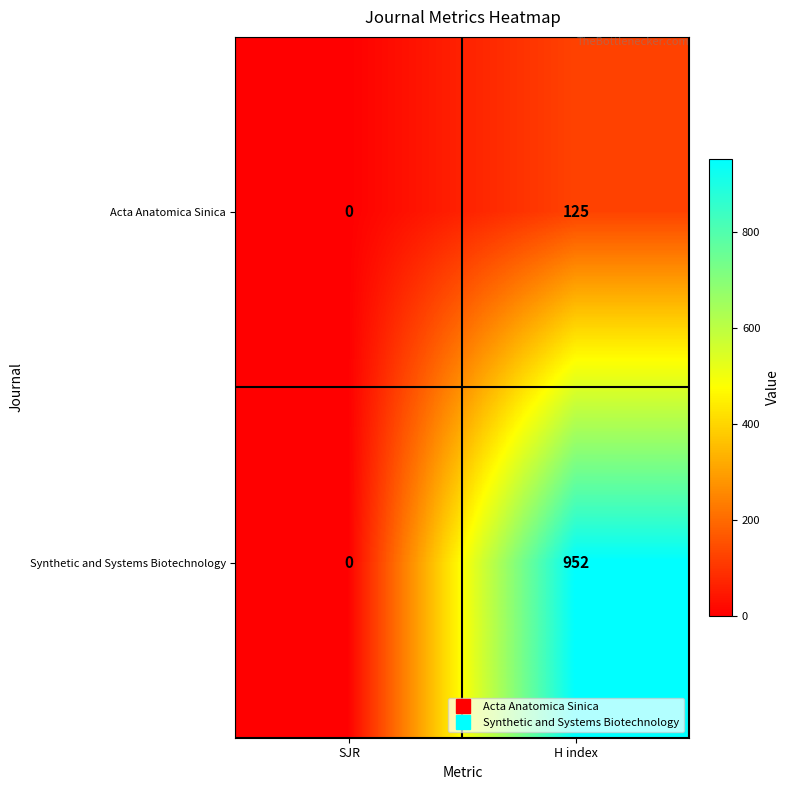

What is the difference between the maximum and minimum values in the Acta Anatomica Sinica series?

125